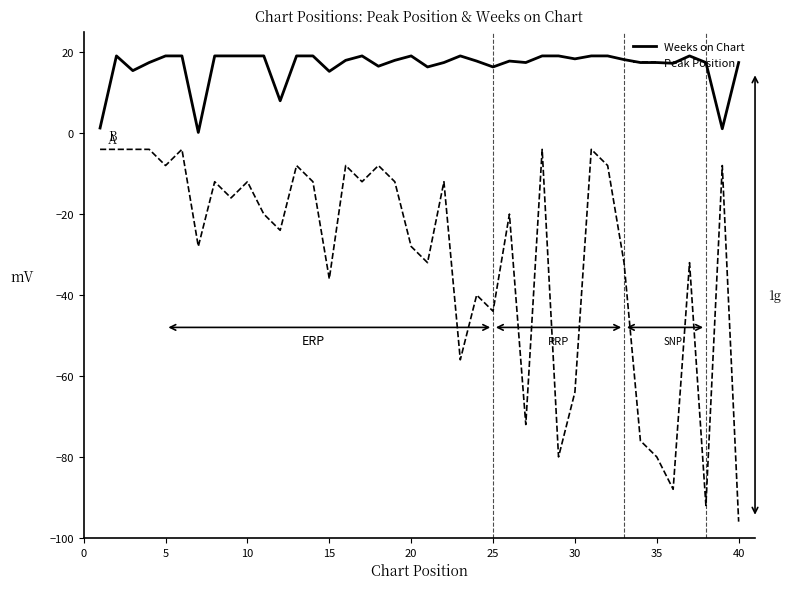

True or false: Weeks on Chart has more than 1 points higher than both neighbors.

True